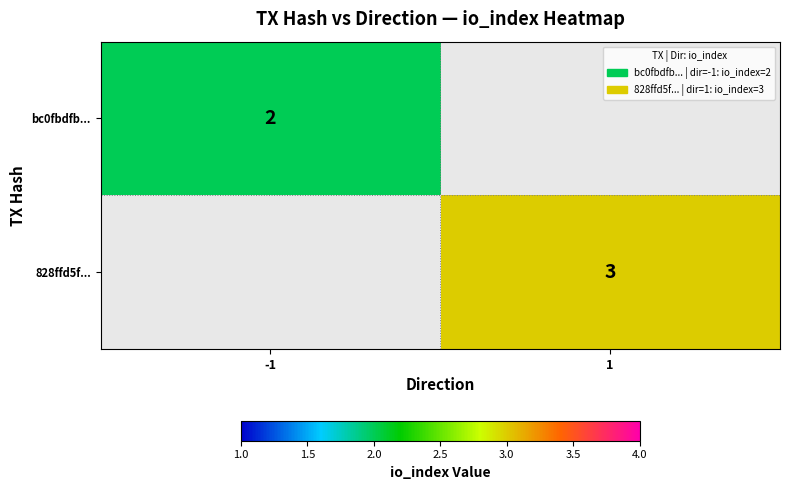

The bc0fbdfb... series shows 2 at -1. True or false?

True